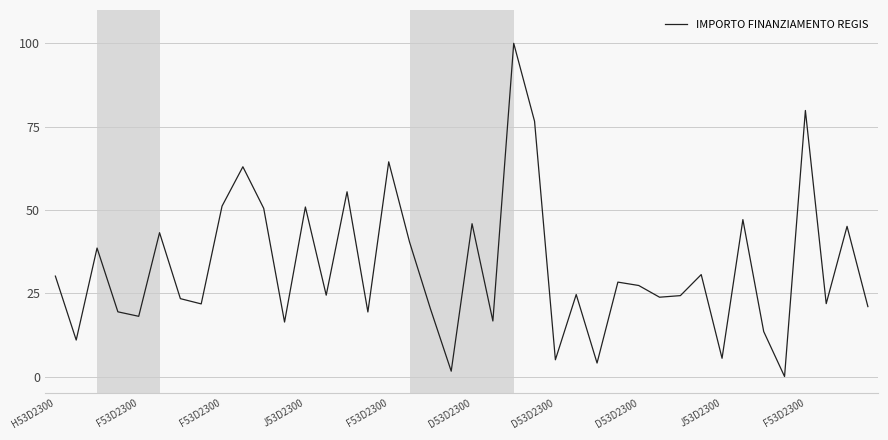

What is the average value?

32.6